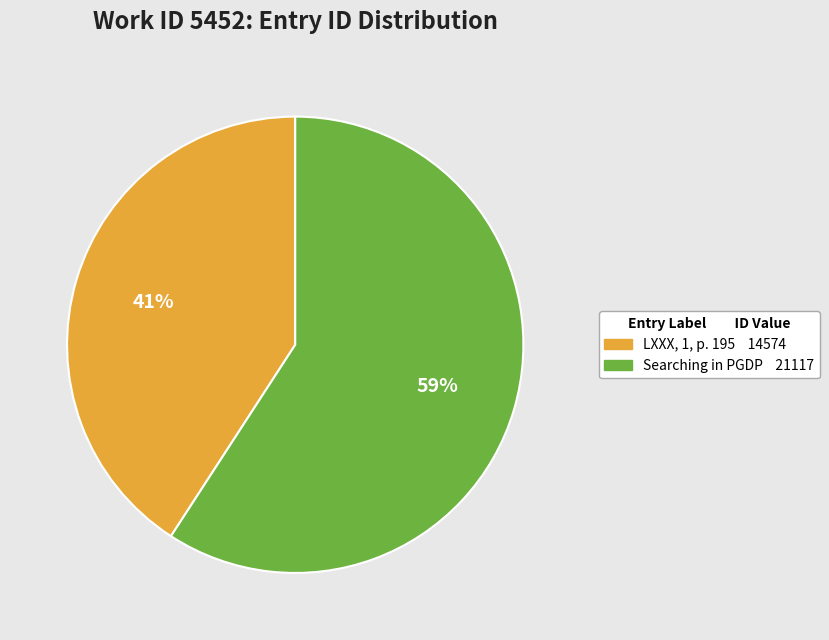

Does Searching in PGDP represent more than half of the total?

Yes